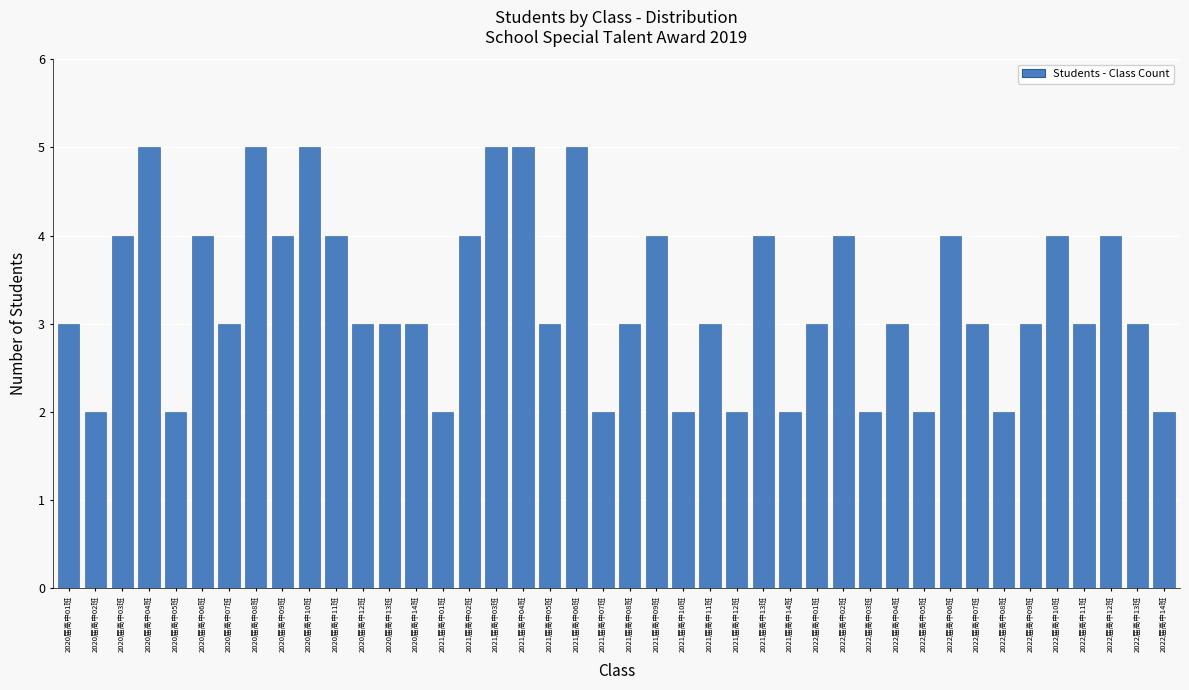

What is the label of the 26th bar from the left?

2021届高中12班